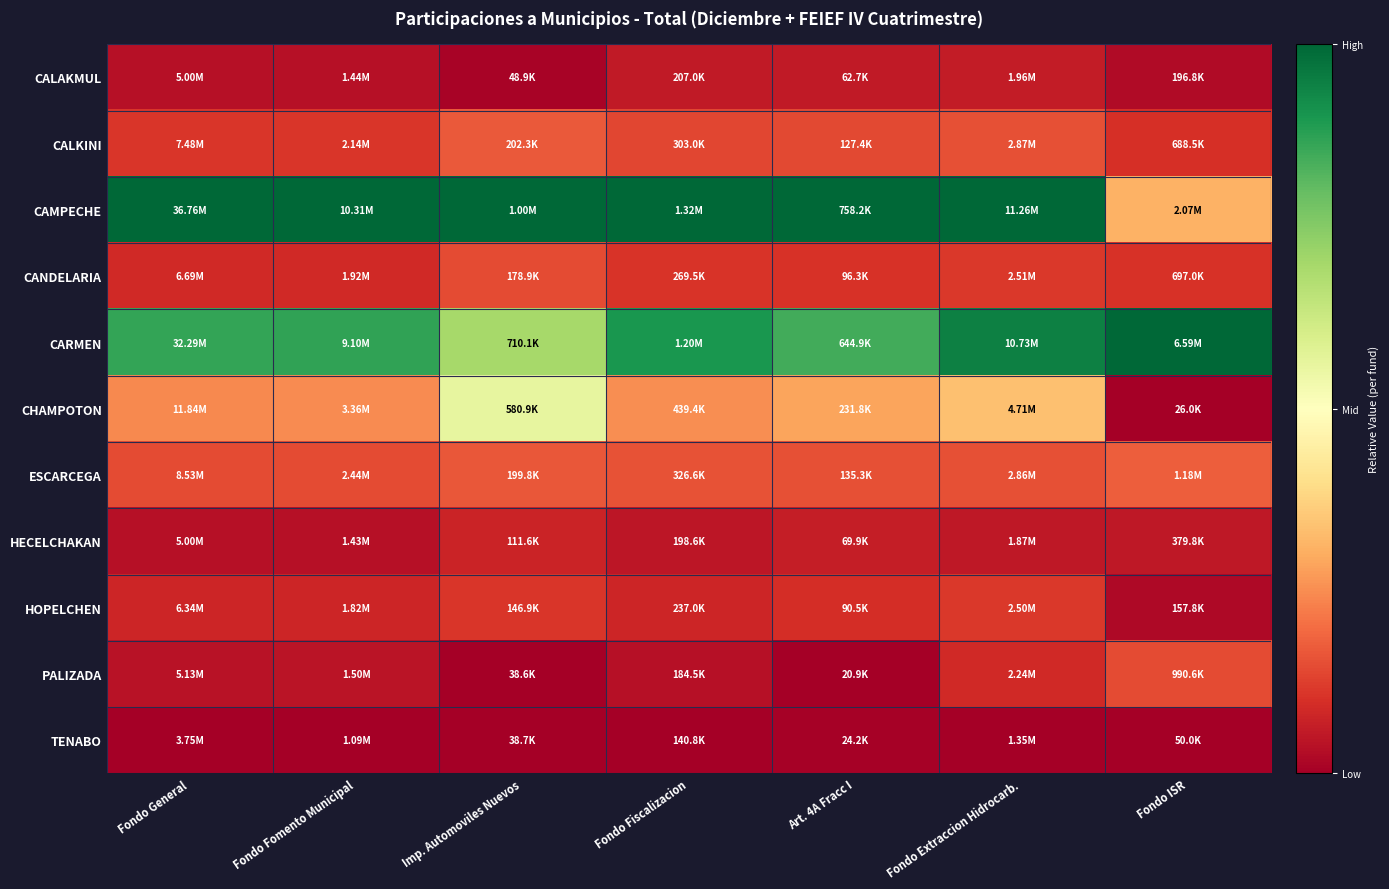

At how many categories does at least one series exceed 0?

7